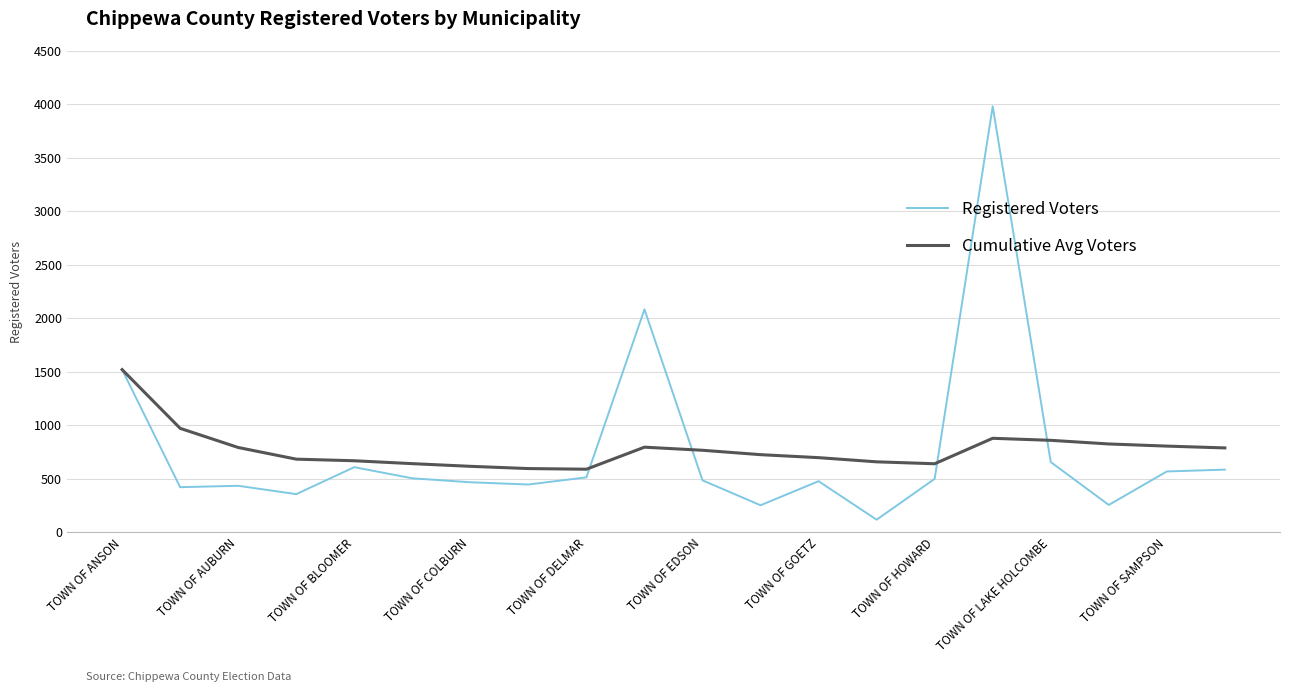

Which series has the largest range (max minus min)?

Registered Voters